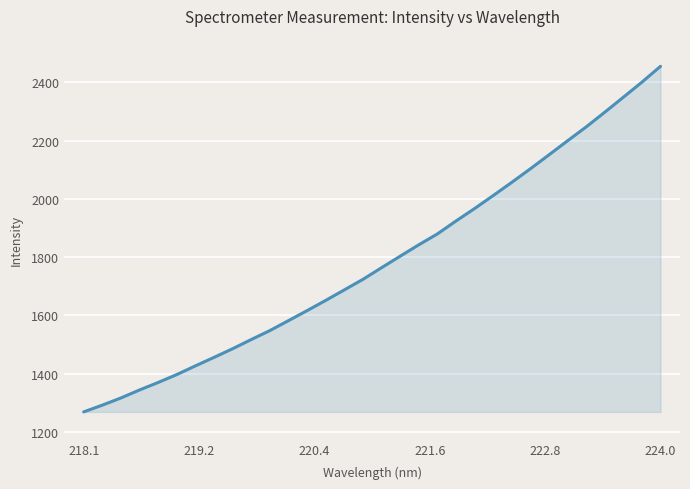

What is the greatest value displayed?

2455.1